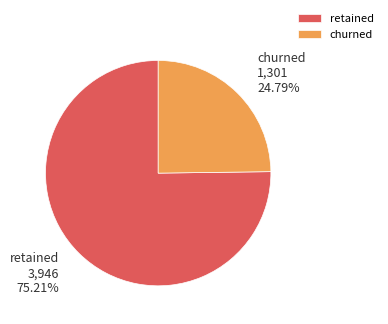

Approximately how many times larger is the value at churned compared to retained?

0.3